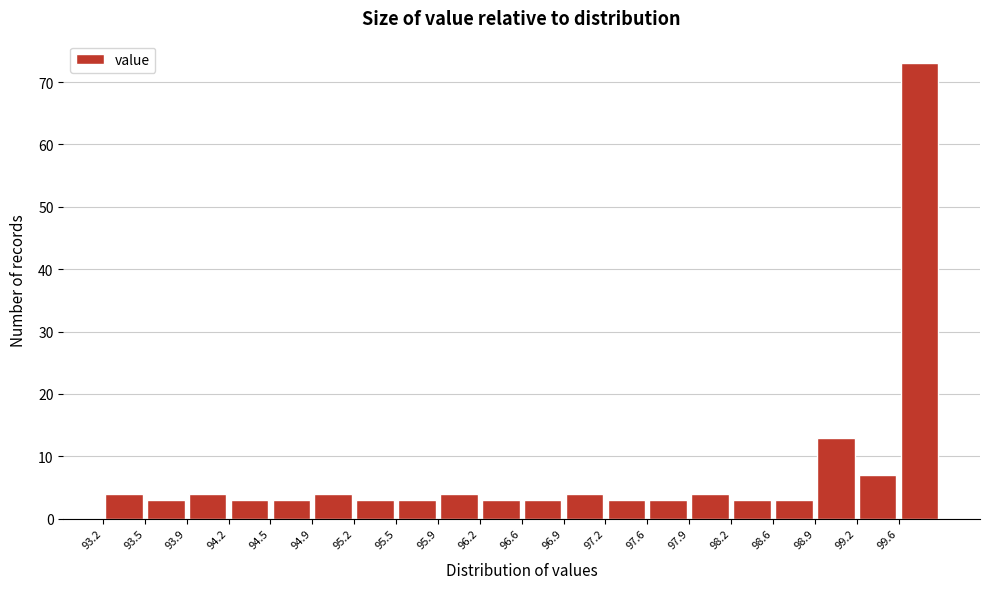

How tall is the bar that spans 98.560 to 98.895 on the x-axis? Neither the bar edges nor the heights are printed on the chart, so give them approximately, as read against the axes.

3